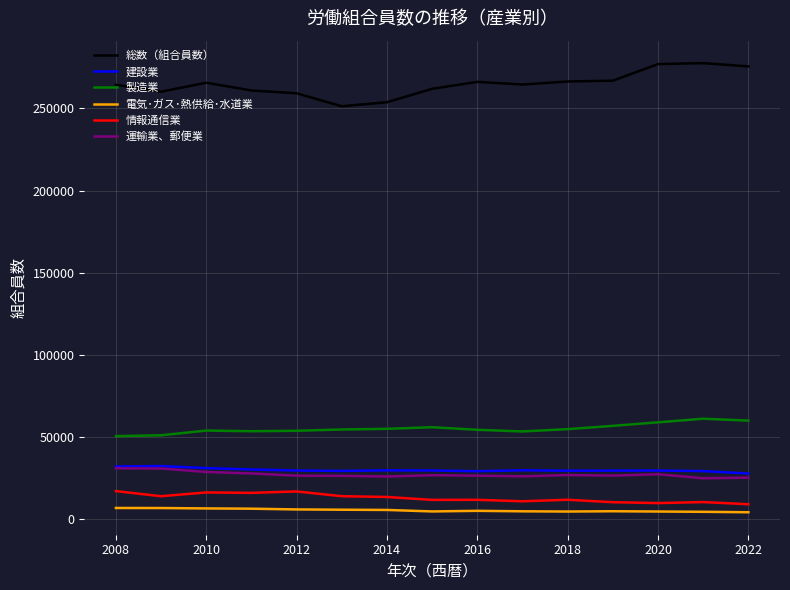

What is the highest value of the 電気･ガス･熱供給･水道業 series?

6650